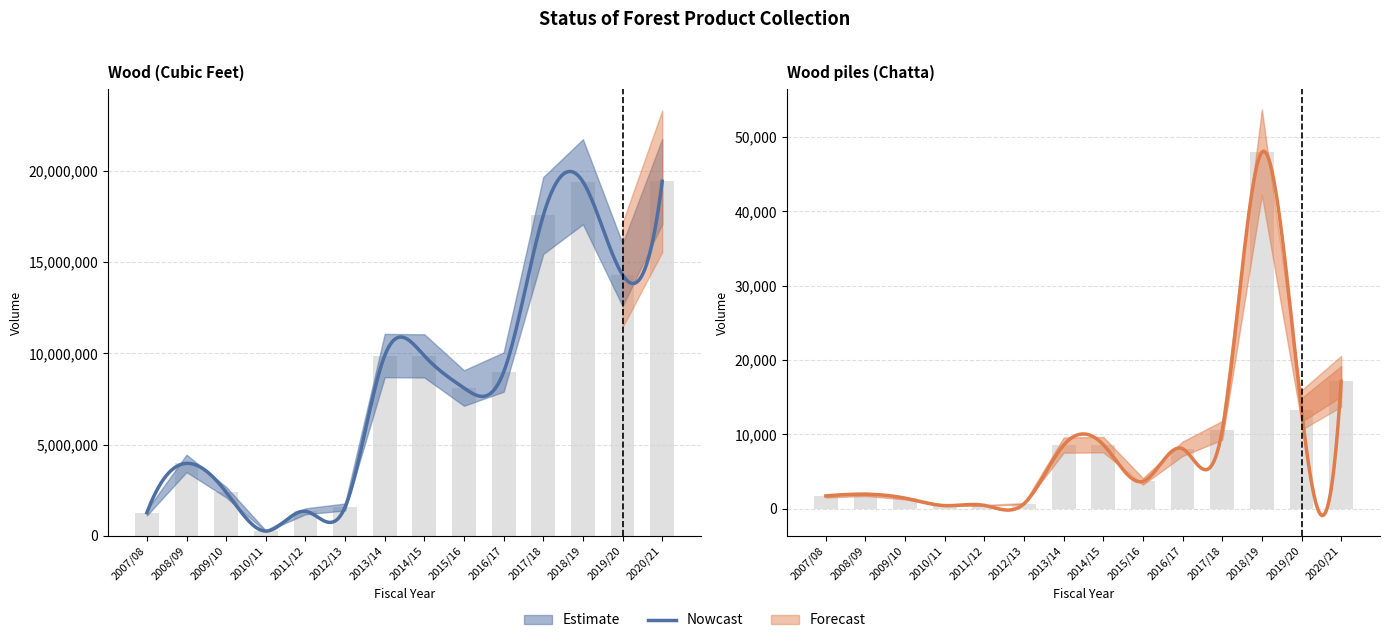

List the series in order of their overall mean, highest first.

Wood (Cubic Feet), Wood piles (Chatta)